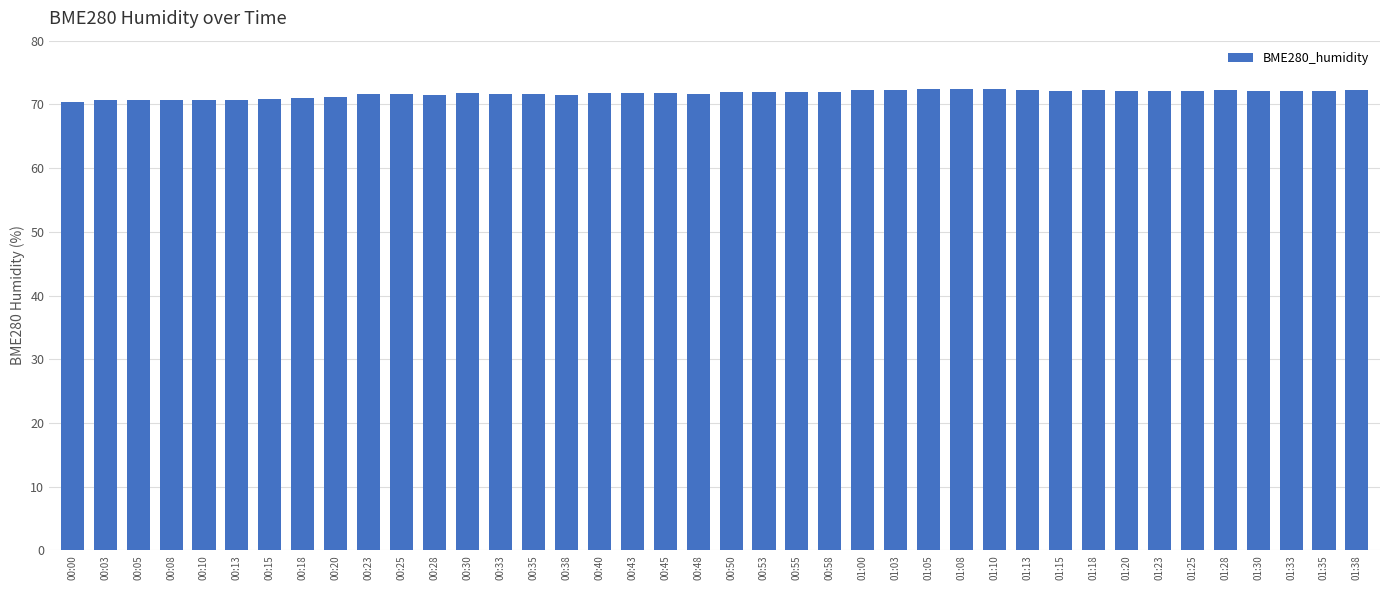

What is the maximum value shown in the chart?

72.5